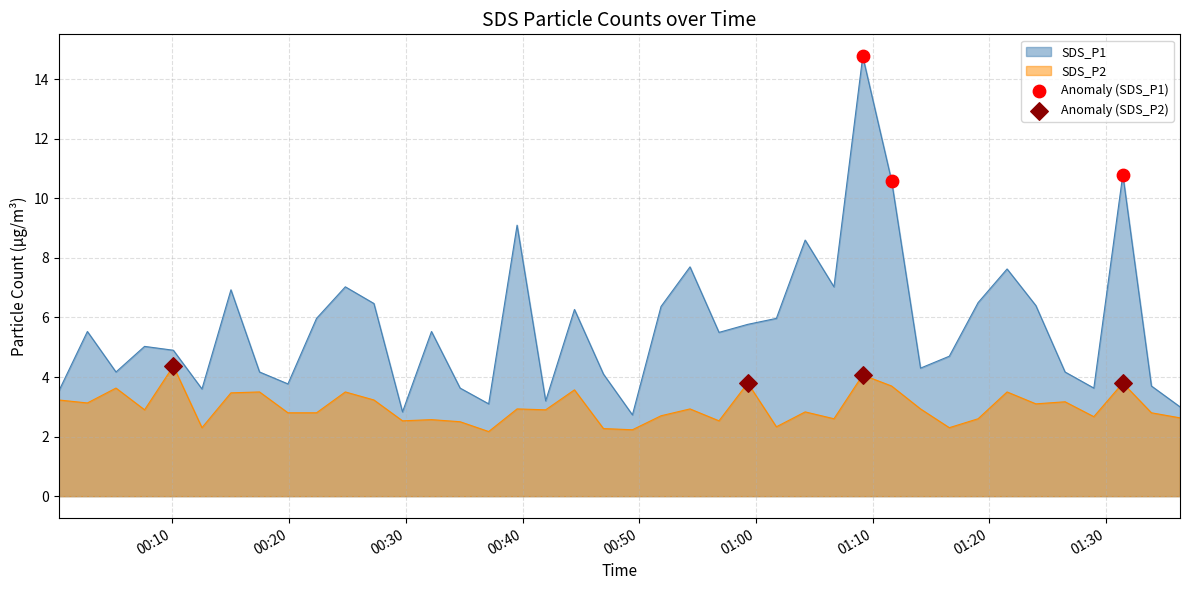

Which series has the largest total across all categories?

SDS_P1